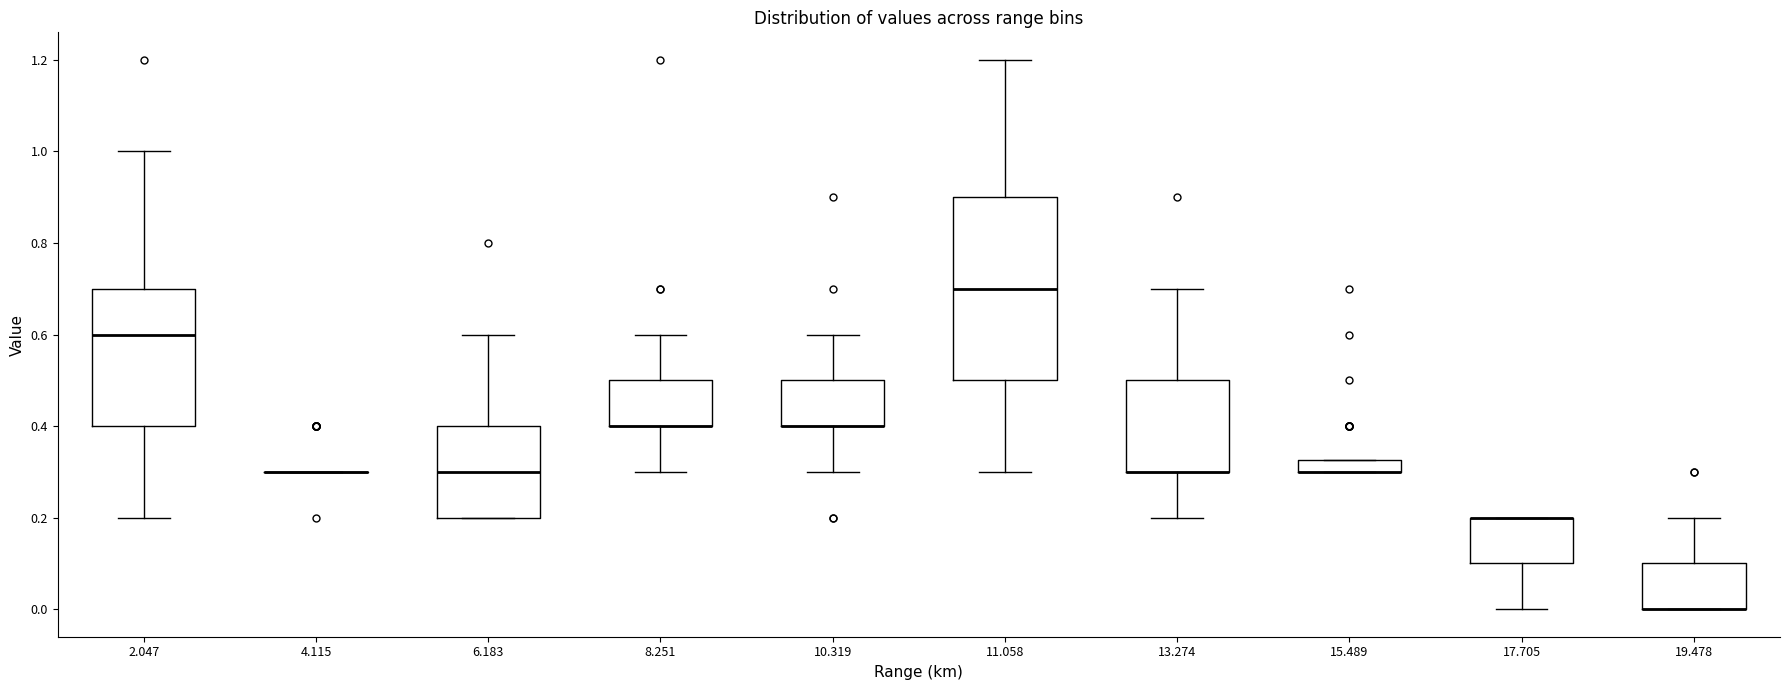

Where does the upper whisker of the box at x = 19.478 end on the y-axis? The values are not printed on the chart, so give them approximately, as read against the axis.

0.20